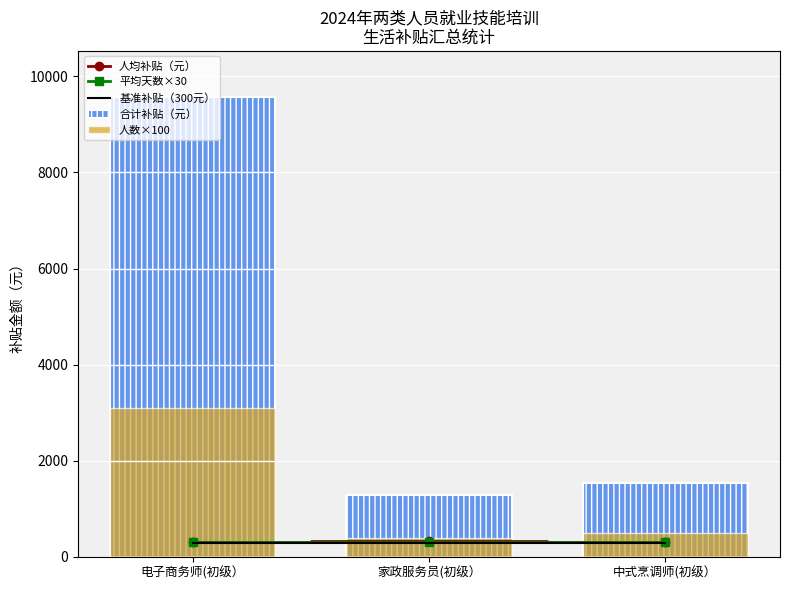

The value of 人均补贴（元） at 电子商务师(初级） is 308.7. True or false?

True